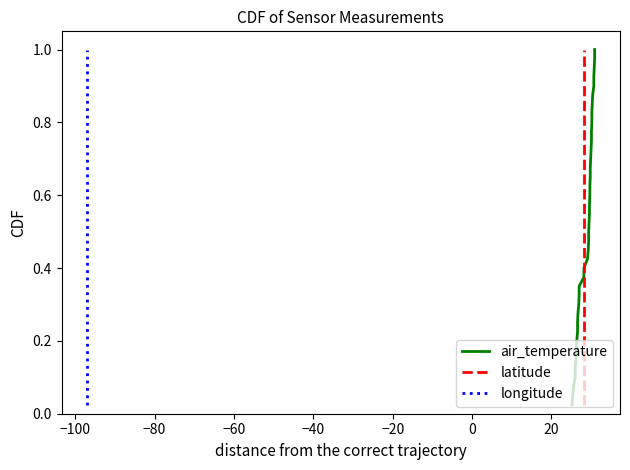

What is the difference between the maximum and minimum values in the air_temperature series?

1.0